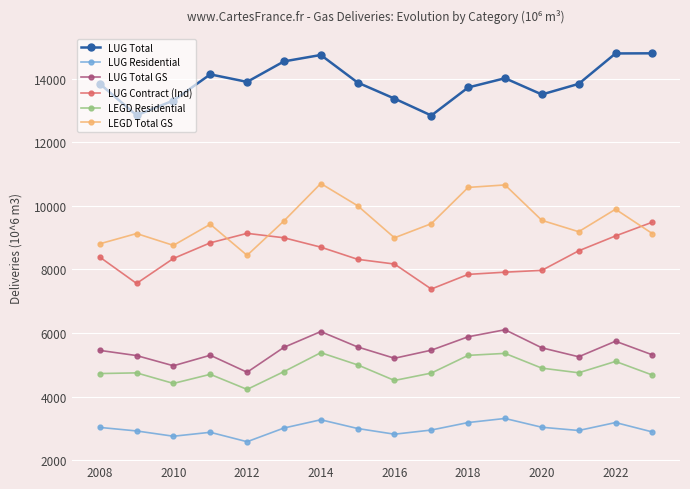

Which series has the largest total across all categories?

LUG Total